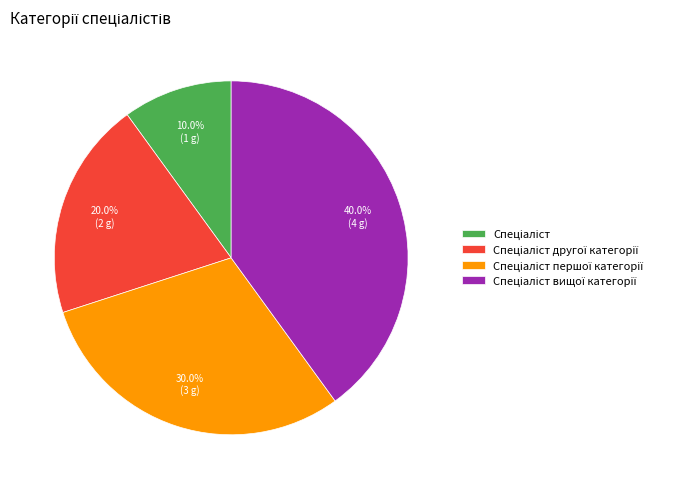

To the nearest percent, what is the average slice percentage?

25%